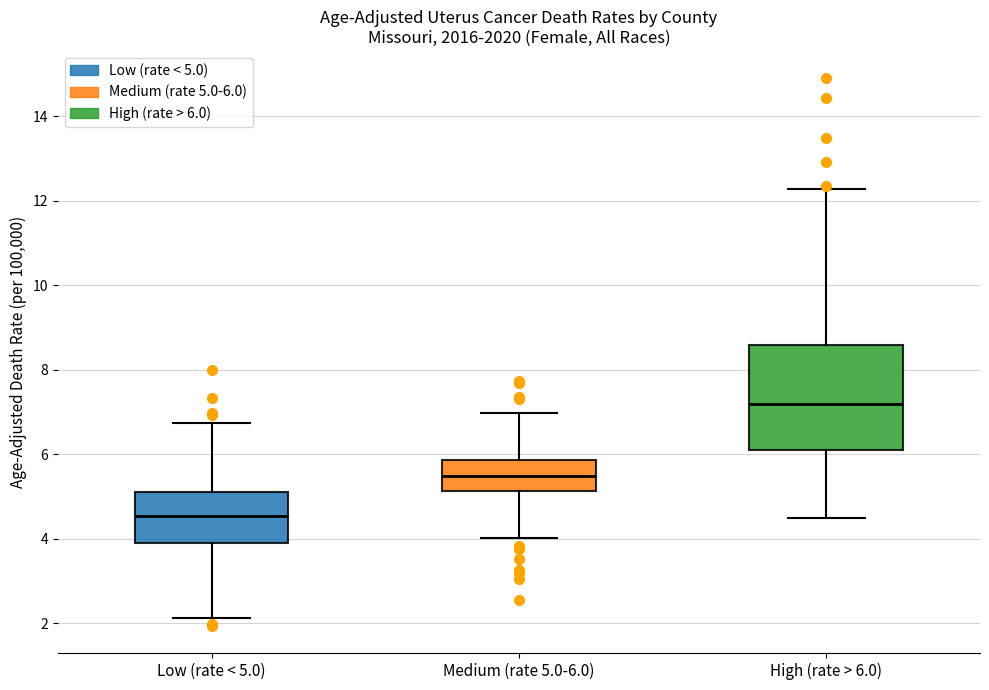

Where does the upper whisker of the box for High (rate > 6.0) end on the y-axis? The values are not printed on the chart, so give them approximately, as read against the axis.

12.2